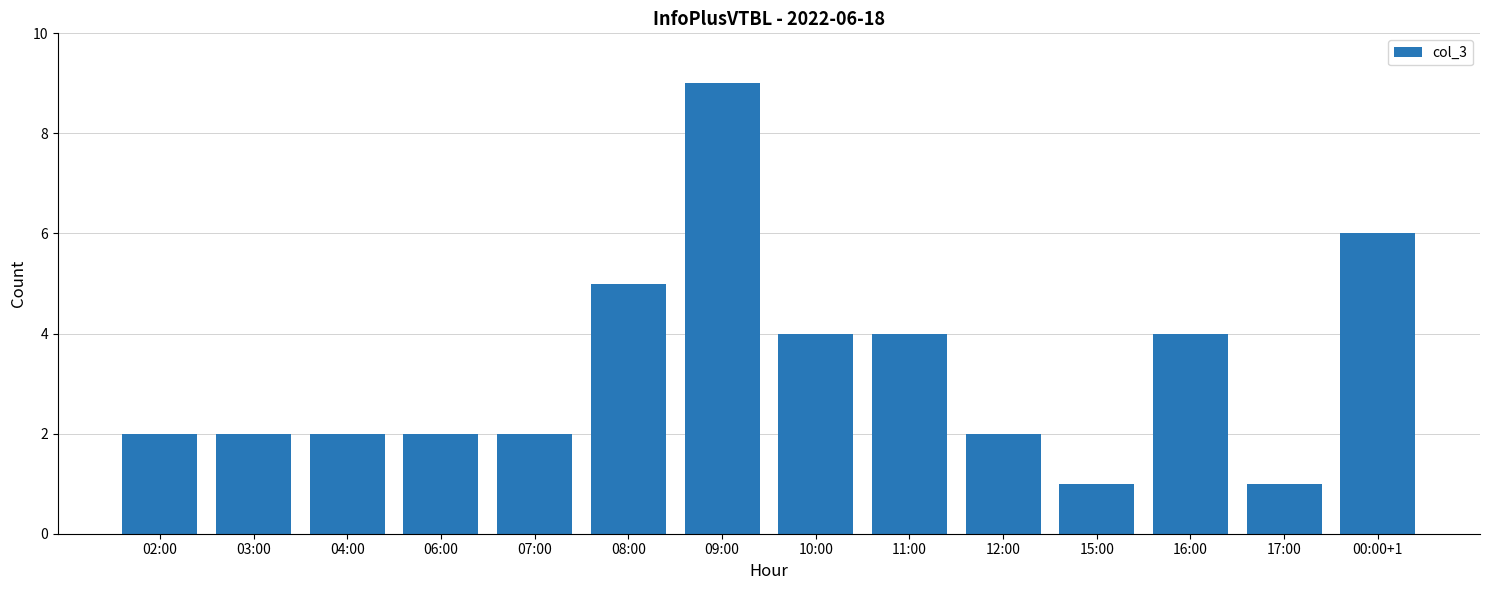

Count the number of data series in this chart.

1